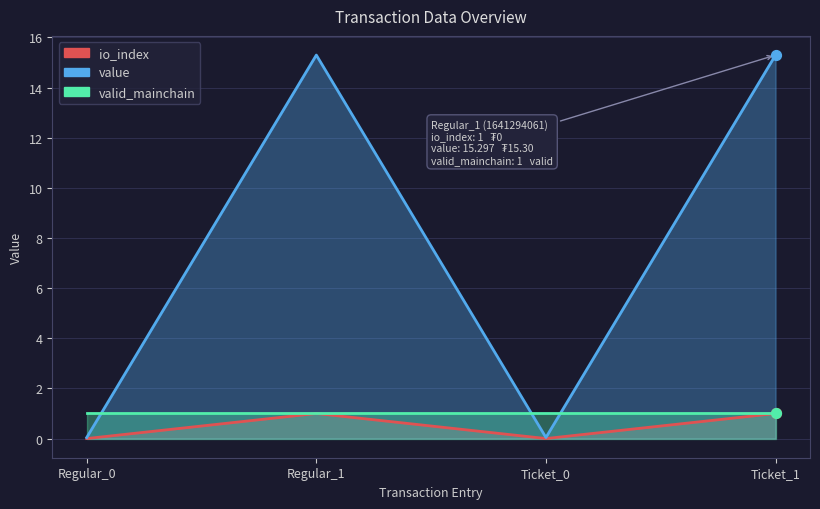

At which category is the sum across all series the highest?

Regular_1